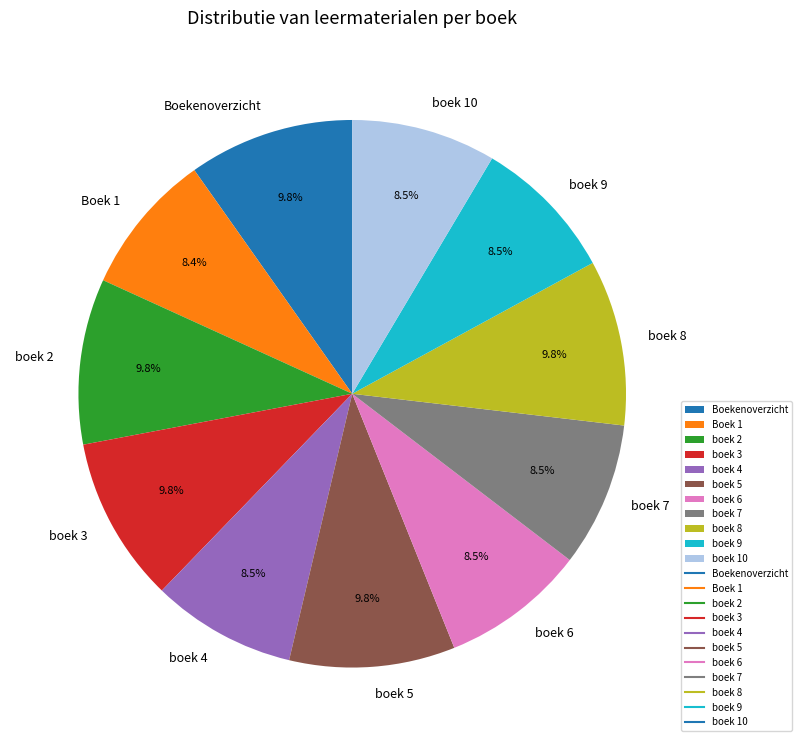

True or false: boek 4 accounts for 1% of the total.

False